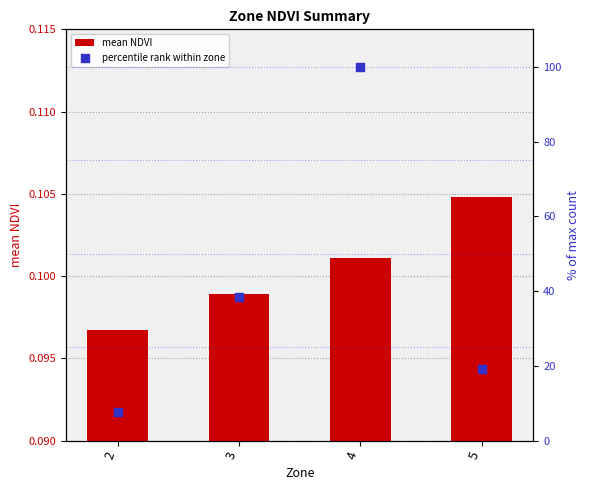

Which series has the largest total across all categories?

percentile rank within zone